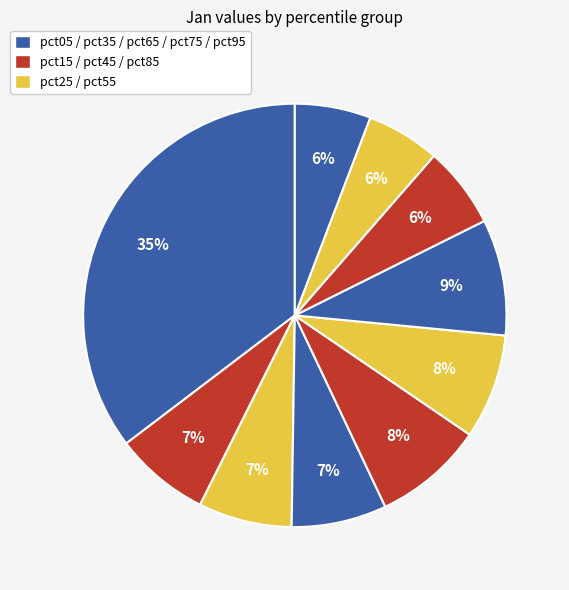

Rank the categories by value from highest to lowest.

pct05, pct65, pct45, pct55, pct15, pct35, pct25, pct75, pct95, pct85